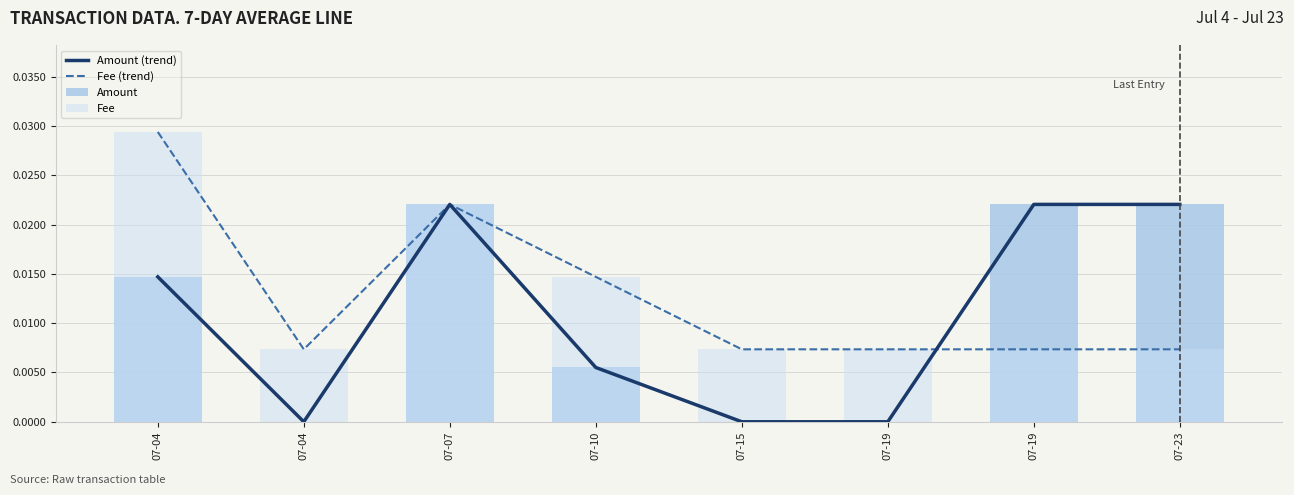

Count the Amount values in the range 0 to 1.

8